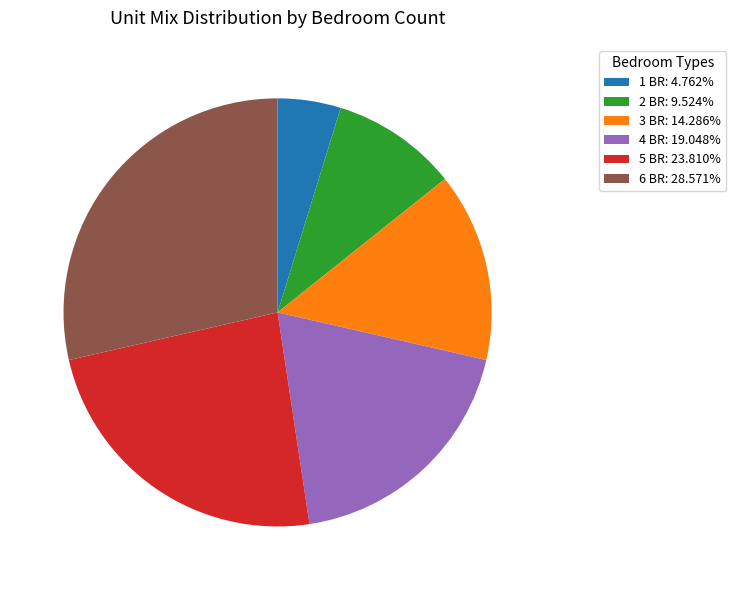

Is there any slice that represents more than half of the pie?

No